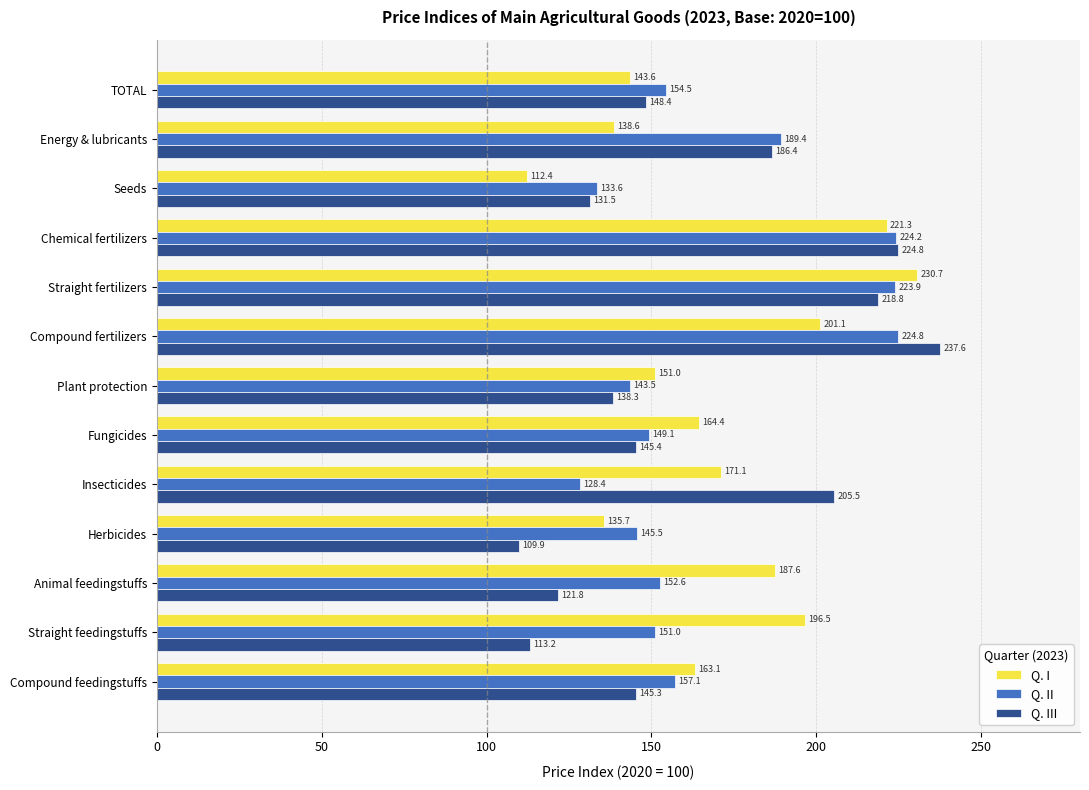

True or false: Q. I has a value of 218.1 at Compound feedingstuffs.

False